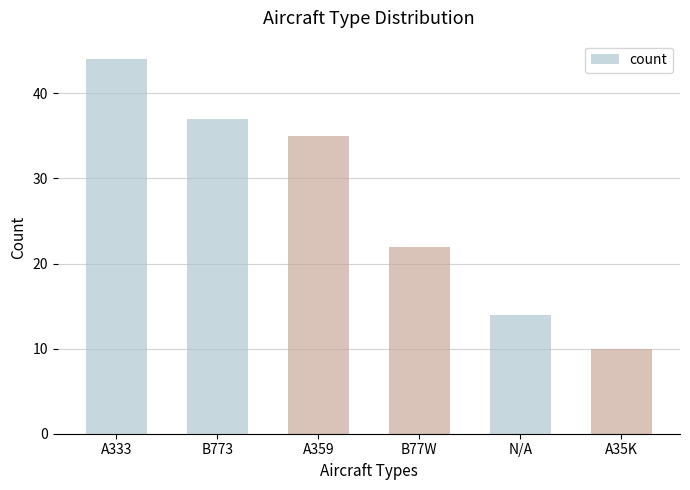

True or false: the data shows 44 at A333.

True